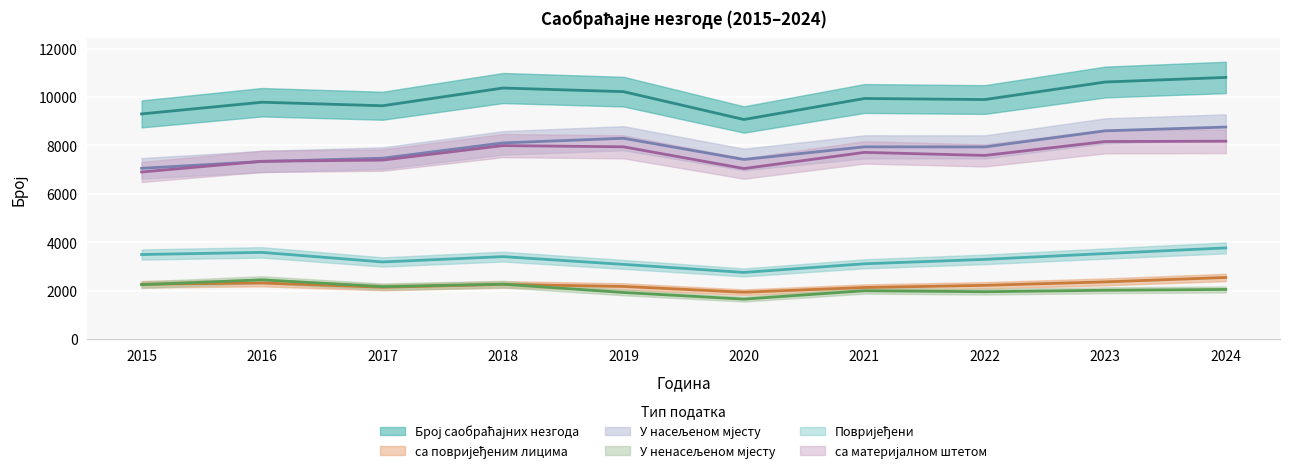

Rank the series at 2024 from highest to lowest value.

Број саобраћајних незгода, У насељеном мјесту, са материјалном штетом, Повријеђени, са повријеђеним лицима, У ненасељеном мјесту